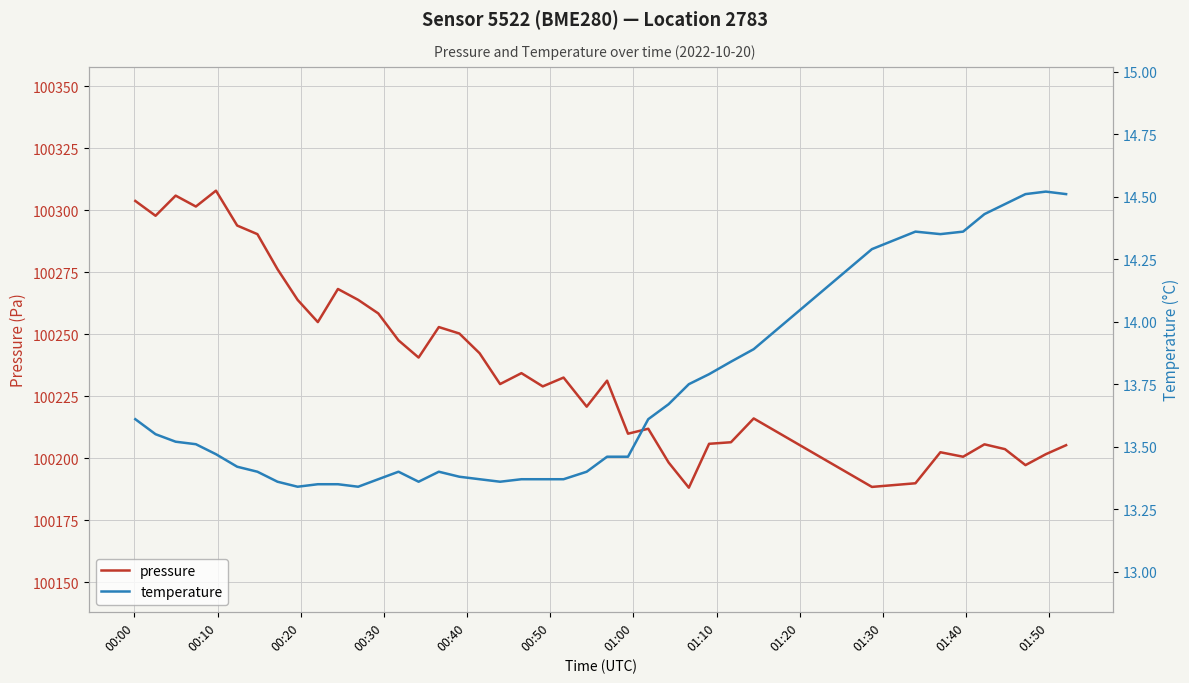

What is the difference between the maximum and second lowest values in the pressure series?

119.4